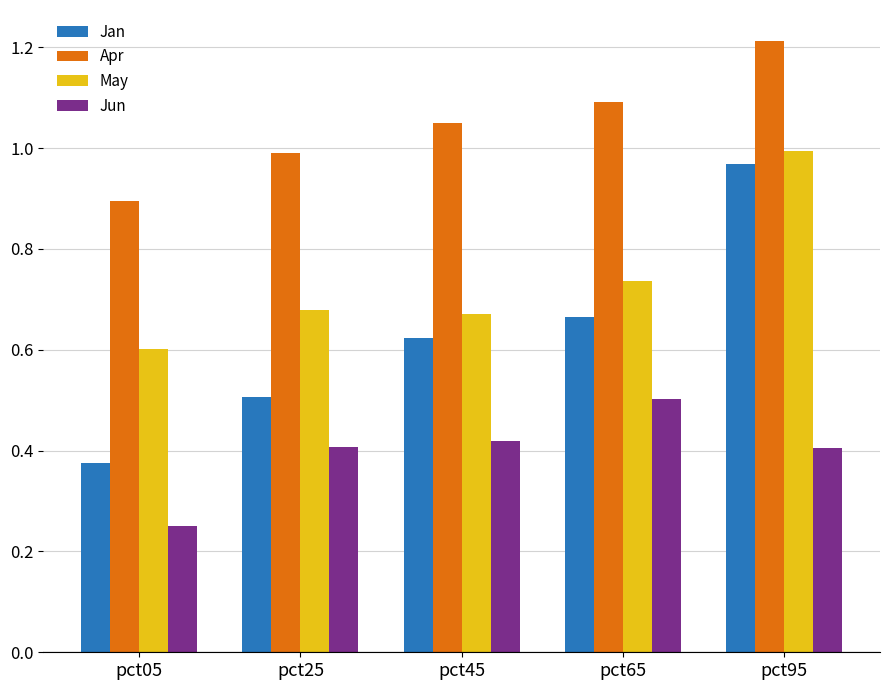

Rank the series by their average value, from highest to lowest.

Apr, May, Jan, Jun